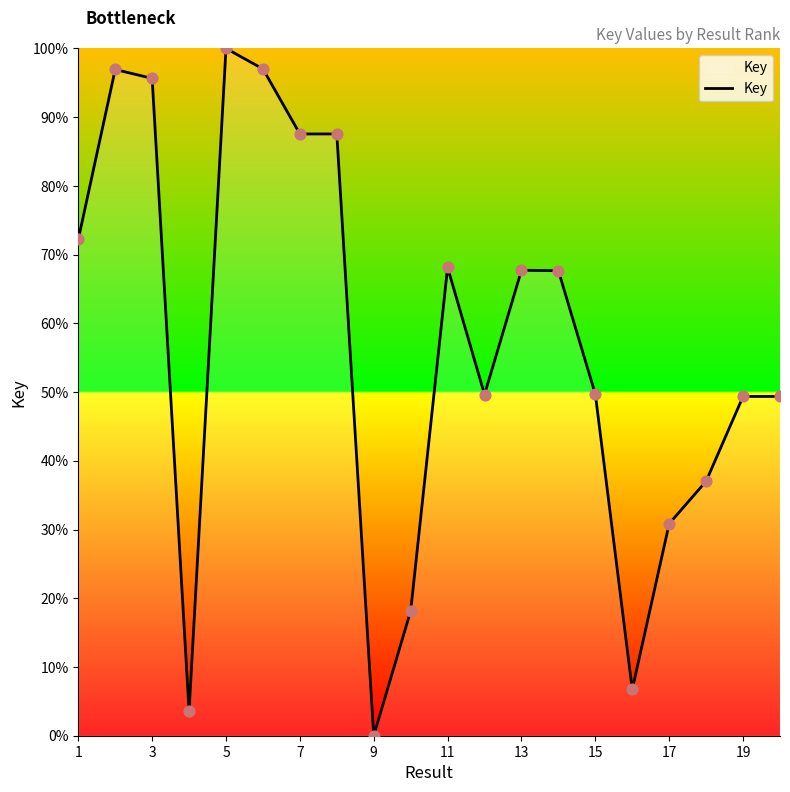

What is the maximum value shown in the chart?

100.0